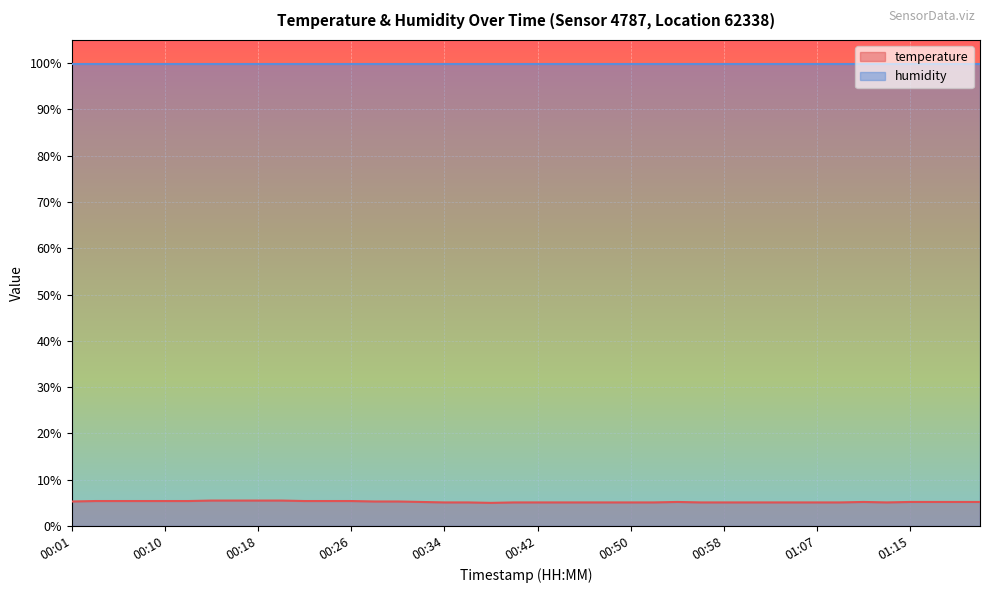

Which has a higher value, 00:26 or 00:06?

00:26